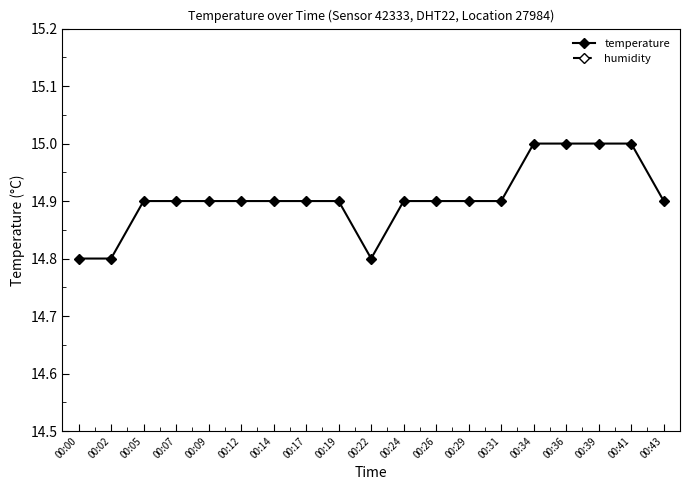

What is the greatest value displayed?

99.9